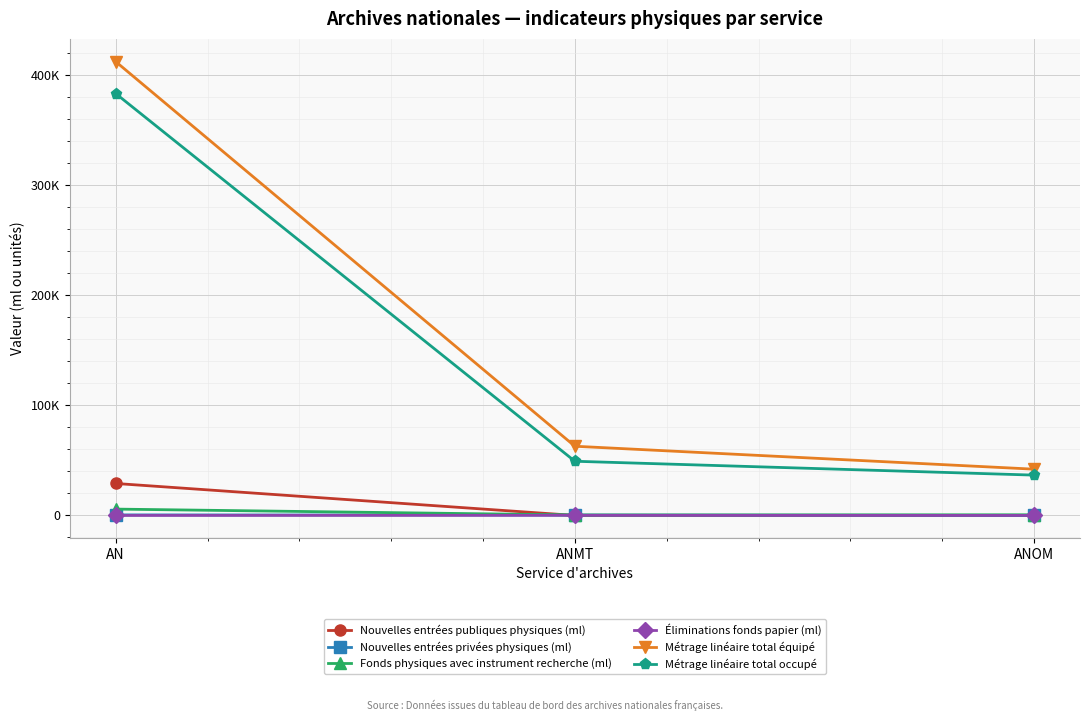

Rank the categories by Éliminations fonds papier (ml) value from lowest to highest.

AN, ANOM, ANMT